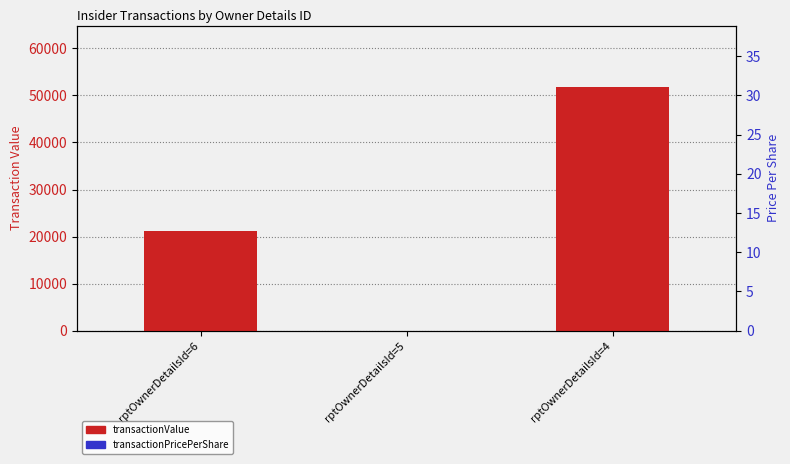

Which category has the lowest value across all series?

rptOwnerDetailsId=5